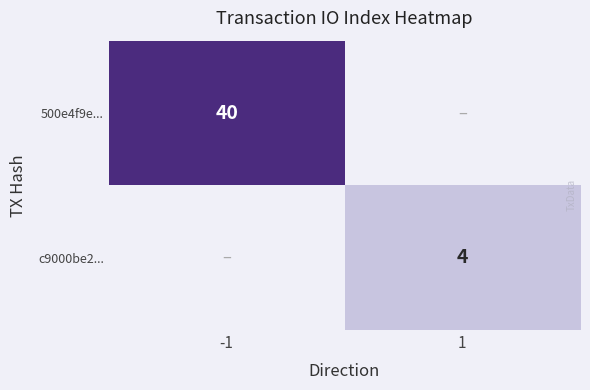

Is the value of 500e4f9e... at -1 greater than the value of c9000be2... at 1?

Yes